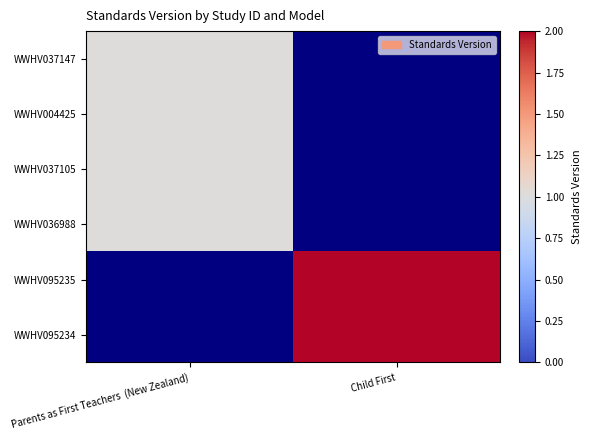

What is the greatest value displayed?

2.0